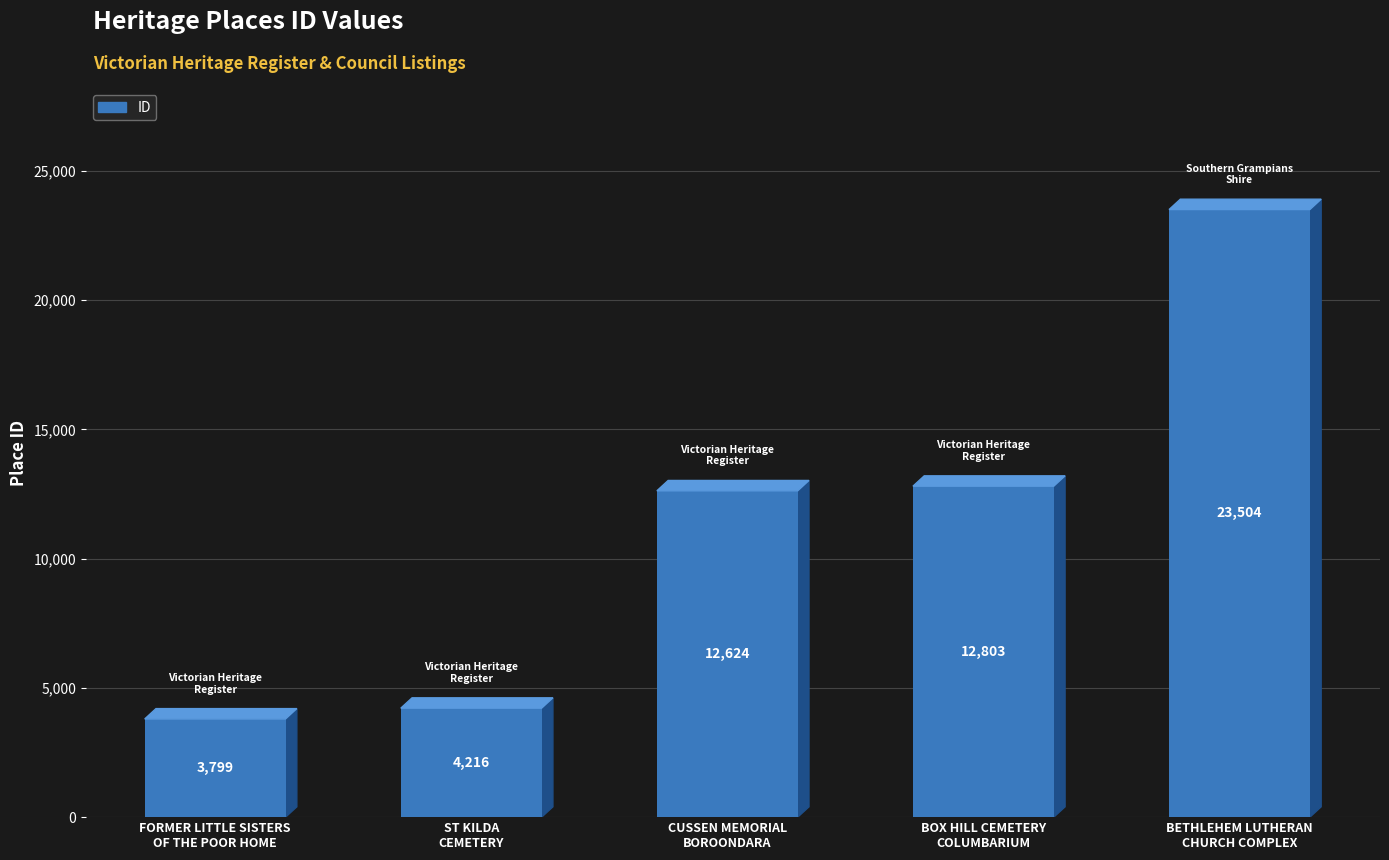

What value does the data have at CUSSEN MEMORIAL
BOROONDARA, to the nearest 100?

12600